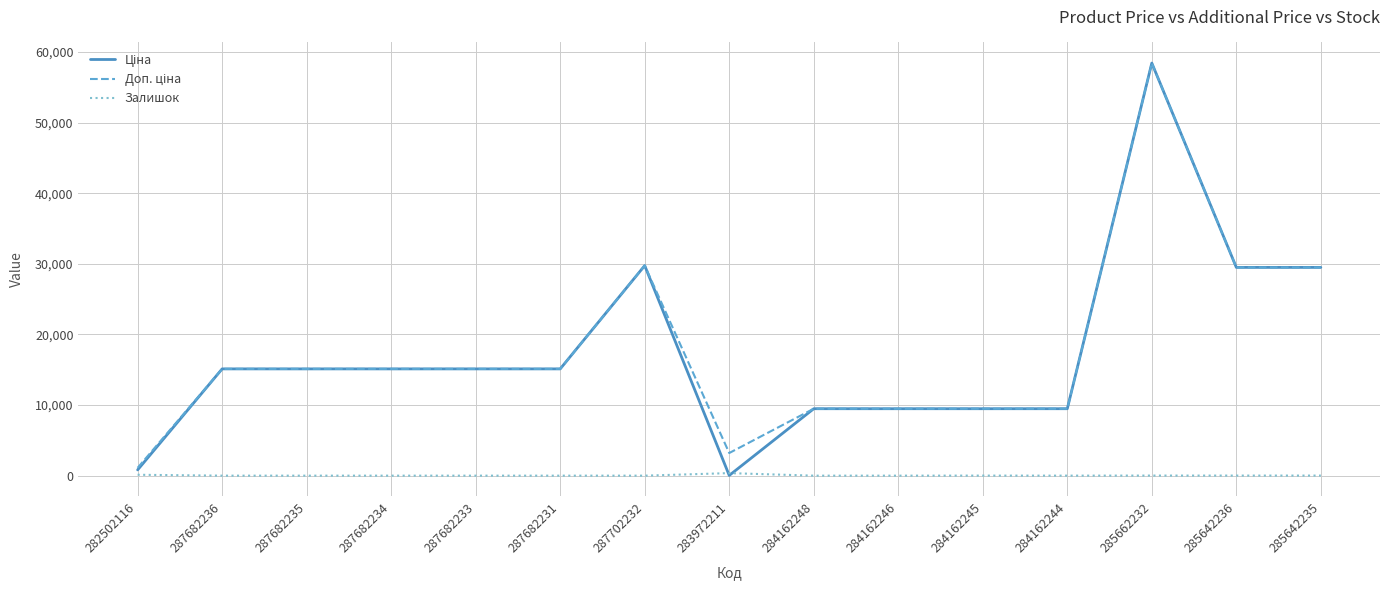

At which category is the sum across all series the highest?

285662232